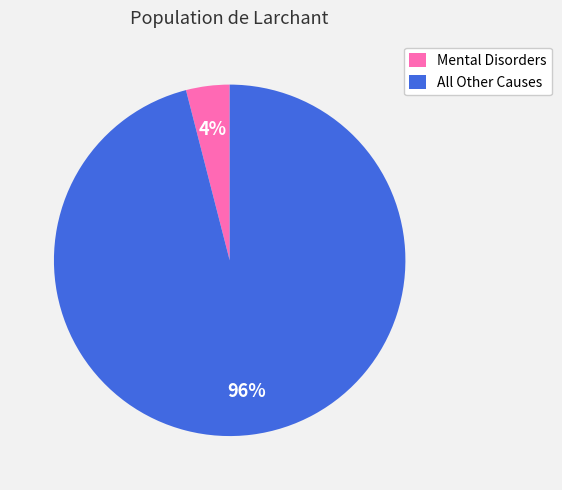

To the nearest percent, what percentage of the pie is All Other Causes?

96%